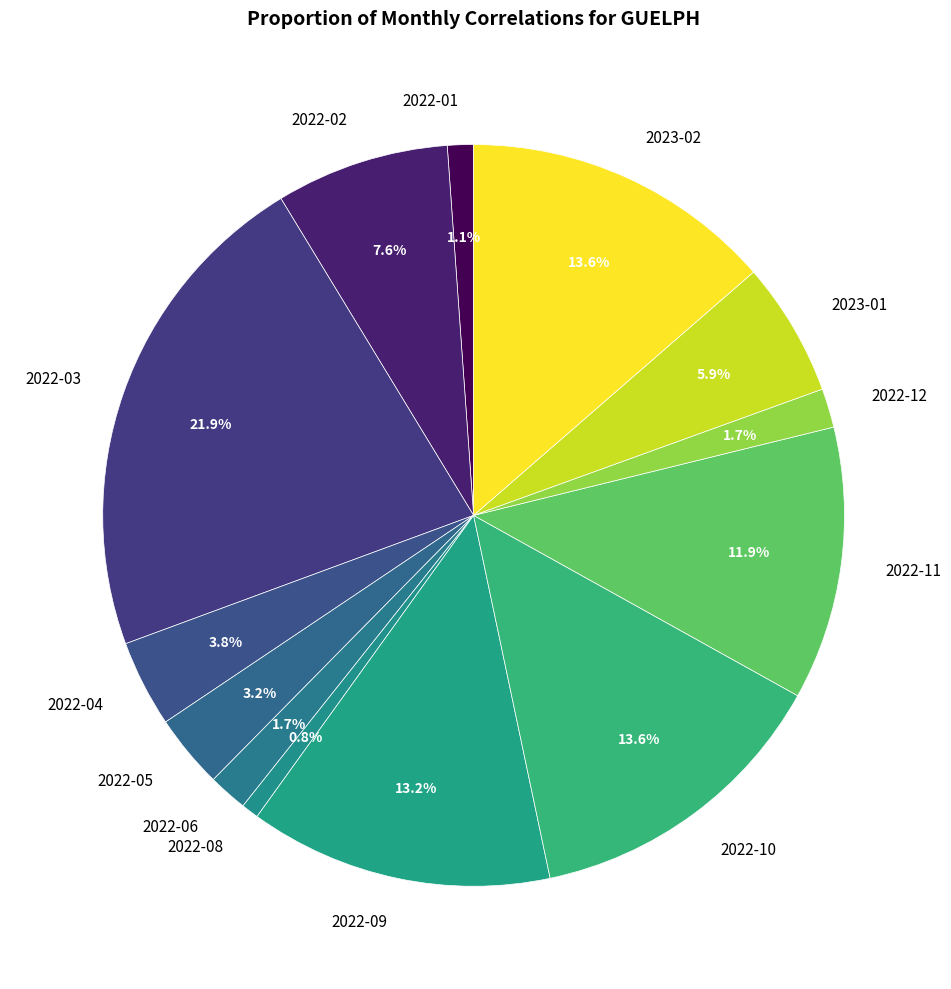

Approximately how many times larger is the value at 2022-08 compared to 2022-02?

0.1